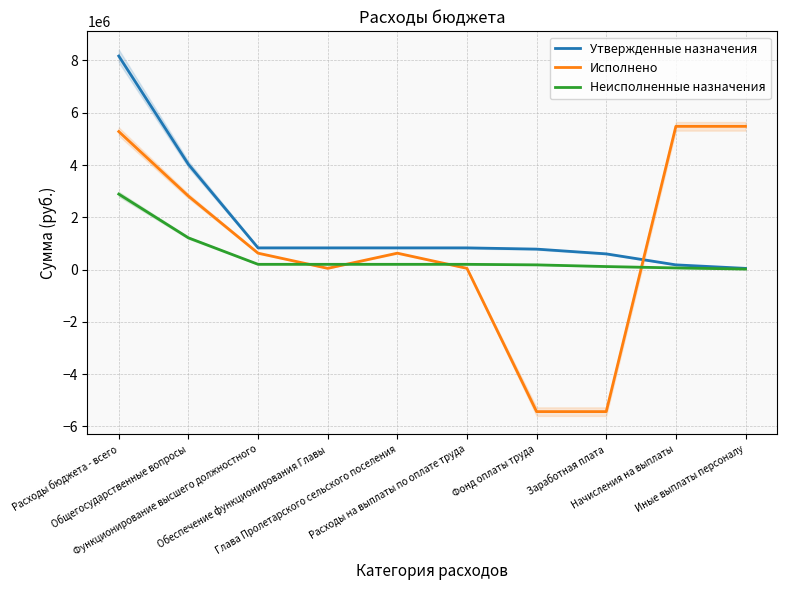

Where is Исполнено nearest to the value 24350?

Обеспечение функционирования Главы